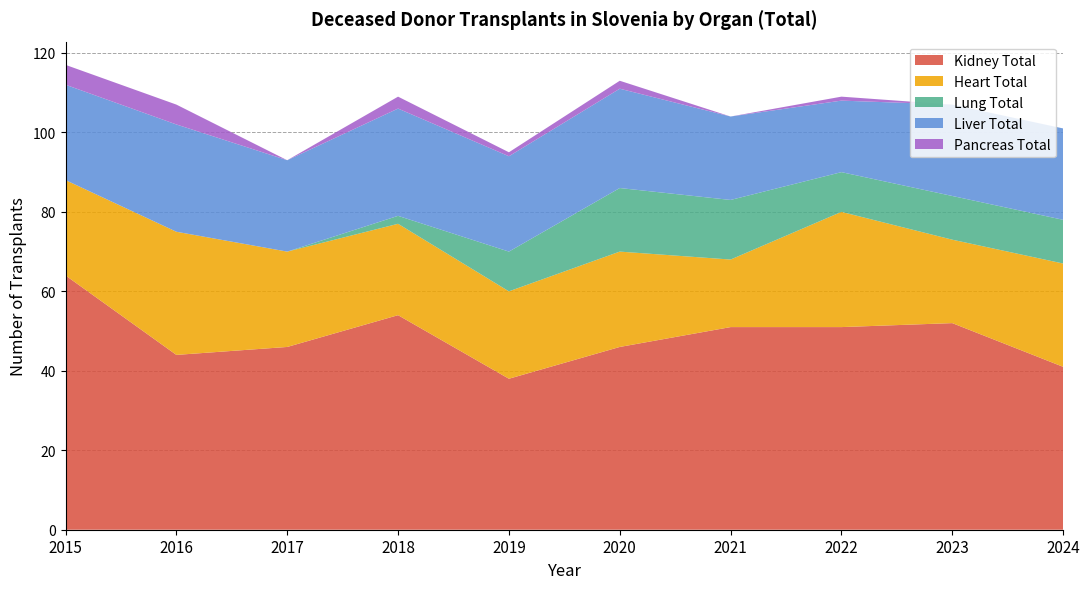

Reading right to left, transcribe all the data shown in this chart.

Kidney Total: 41	52	51	51	46	38	54	46	44	64
Heart Total: 26	21	29	17	24	22	23	24	31	24
Lung Total: 11	11	10	15	16	10	2	0	0	0
Liver Total: 23	23	18	21	25	24	27	23	27	24
Pancreas Total: 0	0	1	0	2	1	3	0	5	5